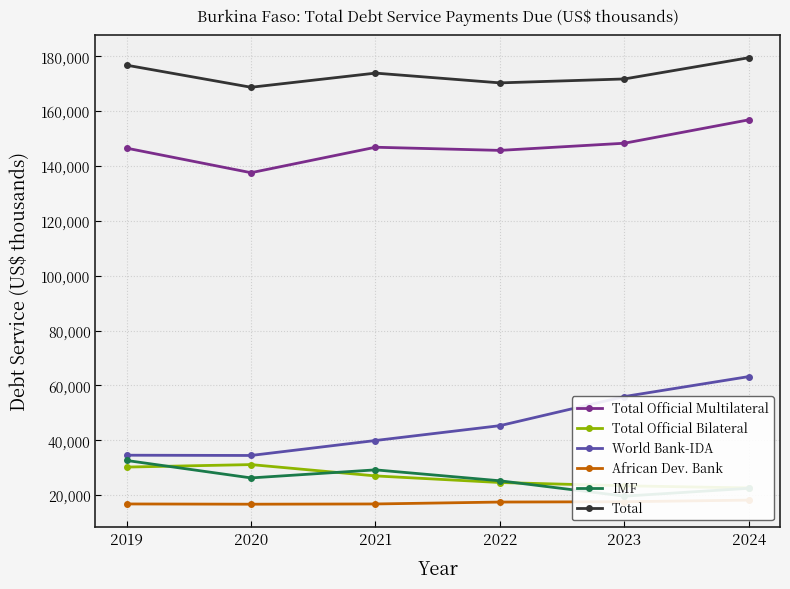

Count the number of data series in this chart.

6